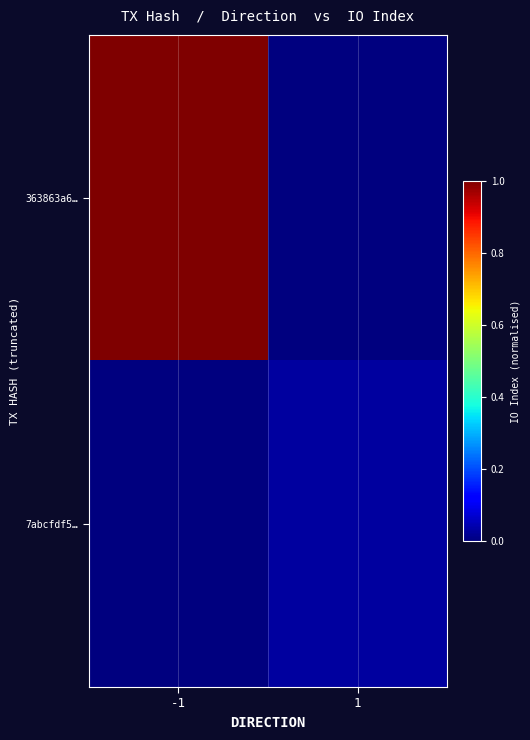

Reading left to right, extract all data points from this chart.

363863a6…: -1=1.0	1=0.0
7abcfdf5…: -1=0.0	1=0.0